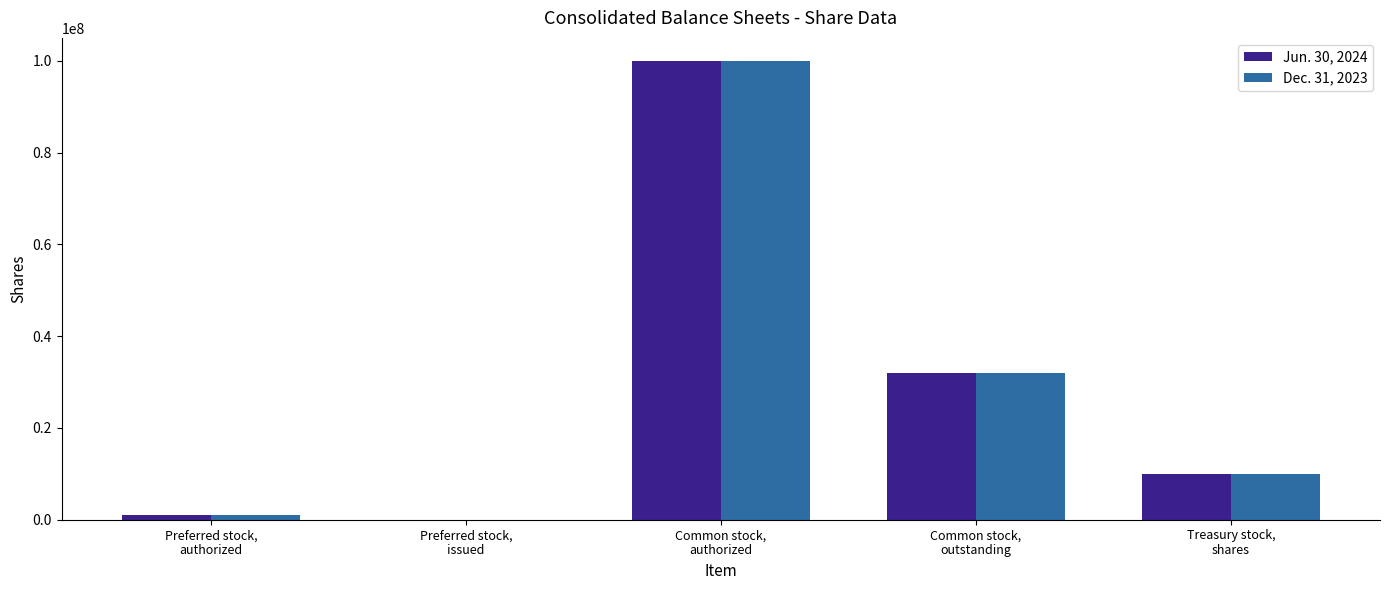

How many groups of bars are there?

5